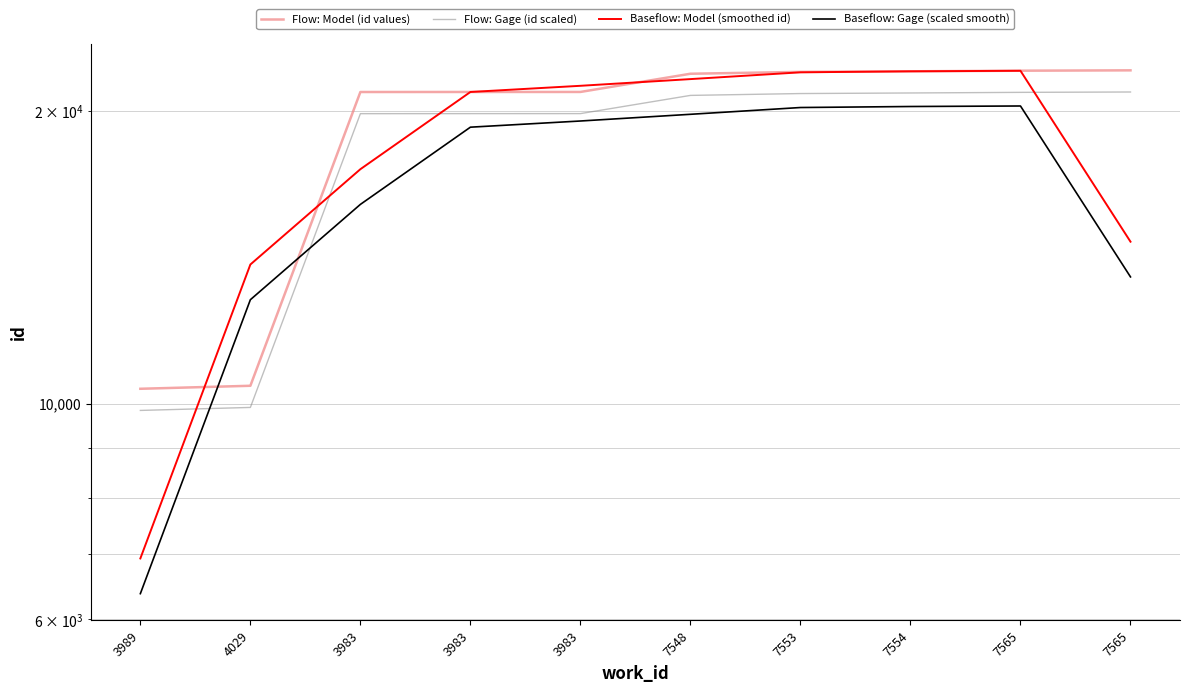

What is the smallest value displayed?

6376.8